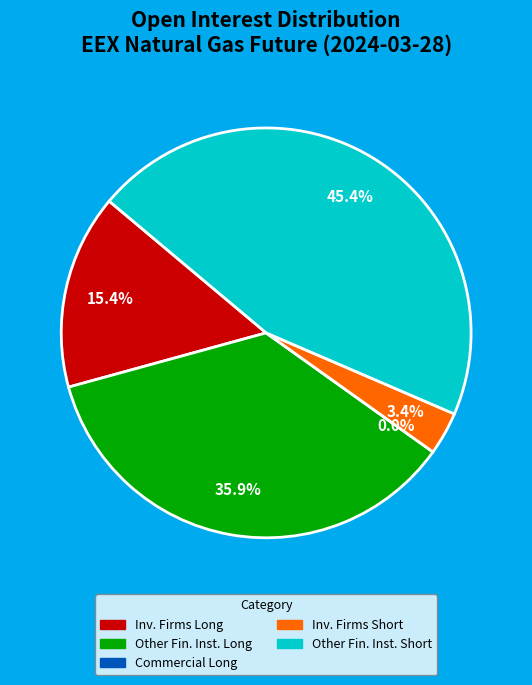

Is there a majority slice in this chart?

No